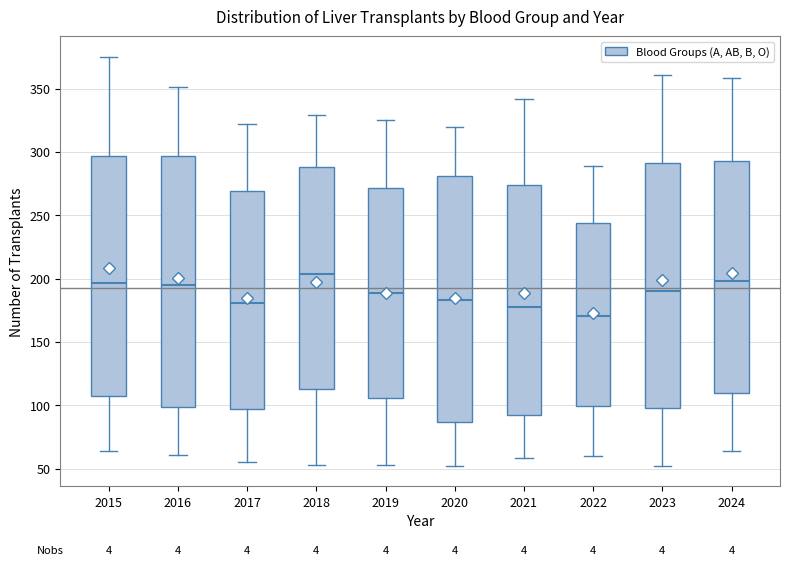

Reading left to right, read every box against the y-axis: the position of its median line, the range the box covers, and the ends of its whiskers. The values are not printed on the chart, so give them approximately, as read against the axis.

2015: median 195, box 110 to 295, whiskers 65 to 375
2016: median 195, box 100 to 295, whiskers 60 to 350
2017: median 180, box 95 to 270, whiskers 55 to 320
2018: median 205, box 115 to 290, whiskers 55 to 330
2019: median 190, box 105 to 270, whiskers 55 to 325
2020: median 185, box 85 to 280, whiskers 50 to 320
2021: median 180, box 95 to 275, whiskers 60 to 340
2022: median 170, box 100 to 245, whiskers 60 to 290
2023: median 190, box 100 to 290, whiskers 50 to 360
2024: median 200, box 110 to 295, whiskers 65 to 360